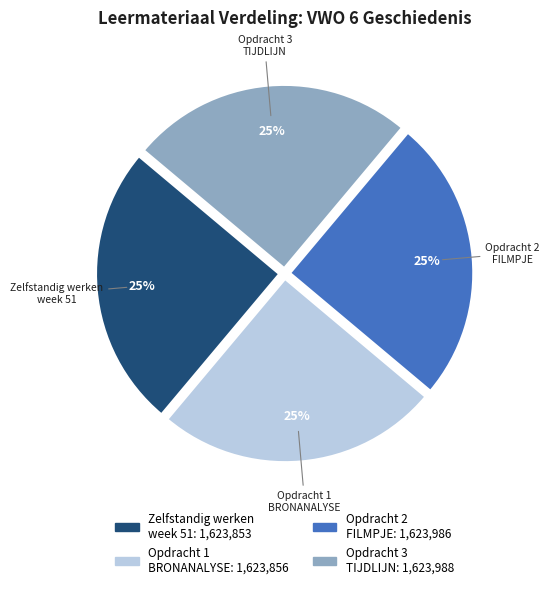

Is there a majority slice in this chart?

No